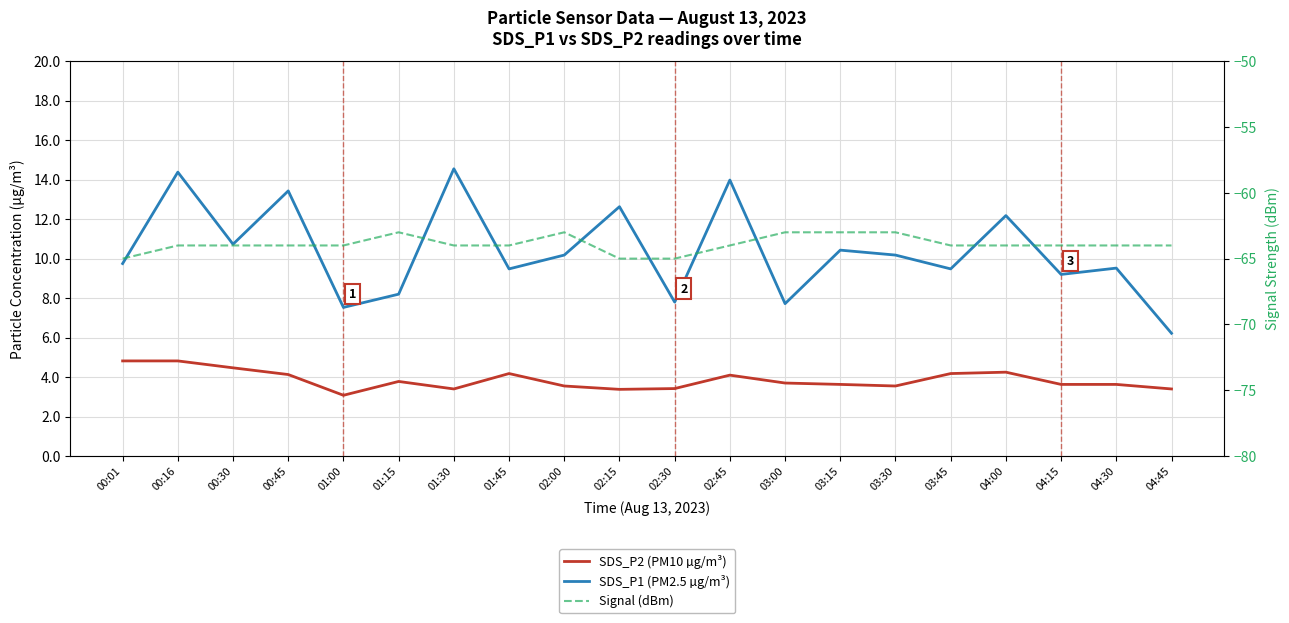

Is it true that SDS_P2 (PM10 µg/m³) equals 0.9 at 01:30?

False